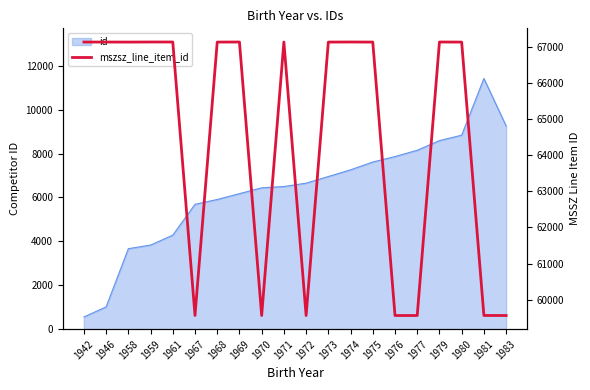

How many lines are shown in the chart?

1